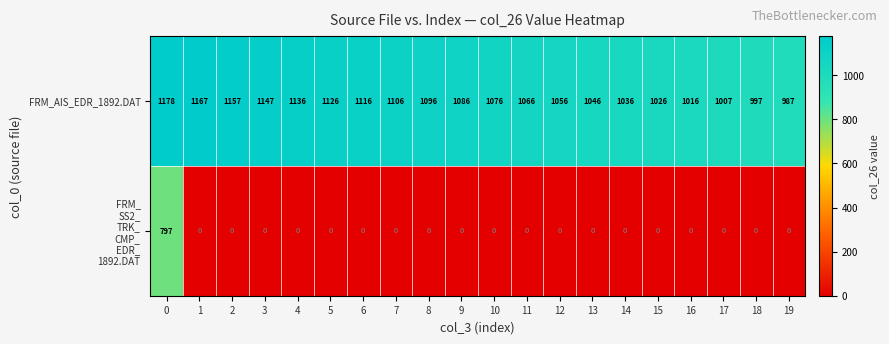

What is the difference between the maximum and minimum values in the FRM_AIS_EDR_1892.DAT series?

191